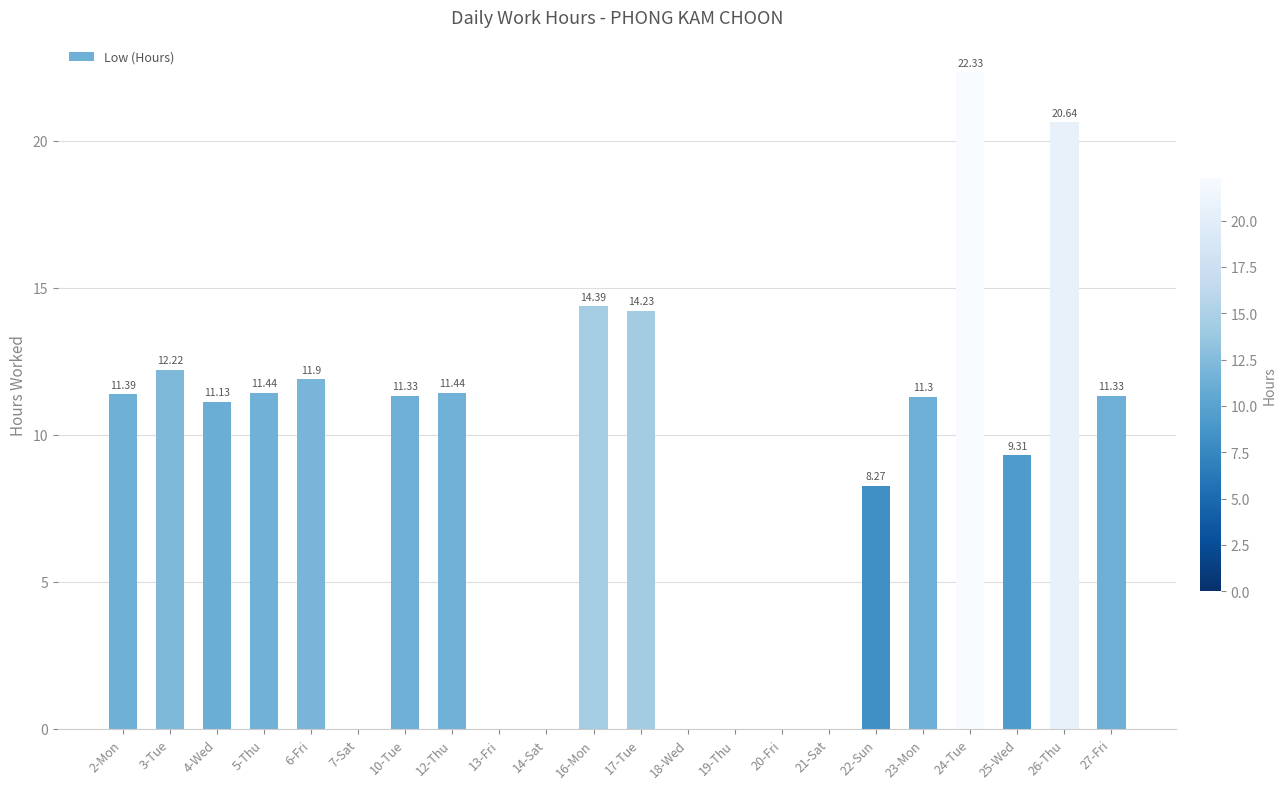

What is the sum of all values?

192.7